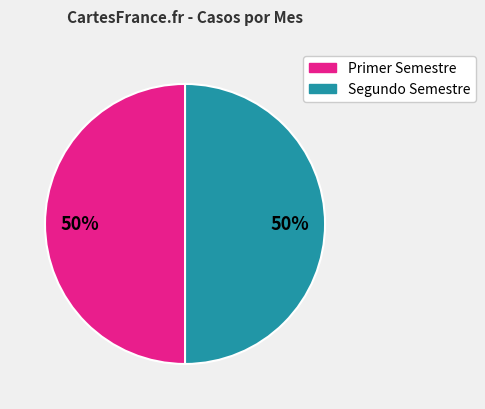

To the nearest percent, what is the average slice percentage?

50%